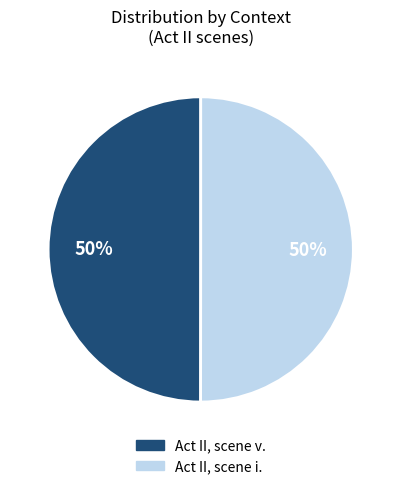

To the nearest percent, what percentage of the pie is Act II, scene v.?

50%